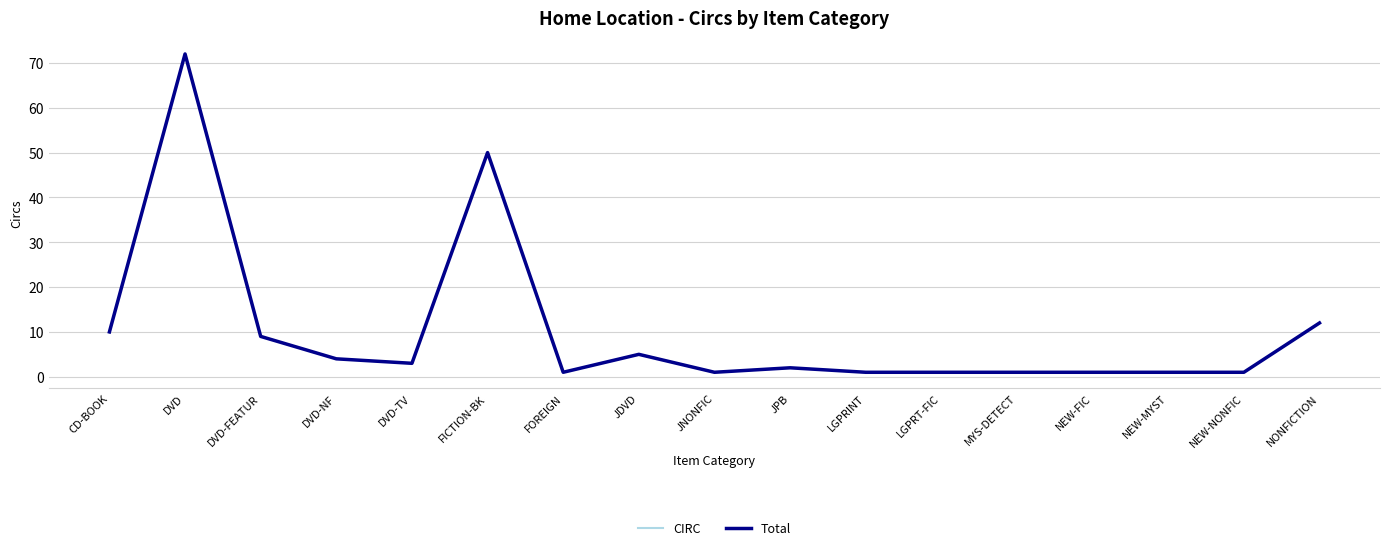

True or false: Total and CIRC intersect in this chart.

False